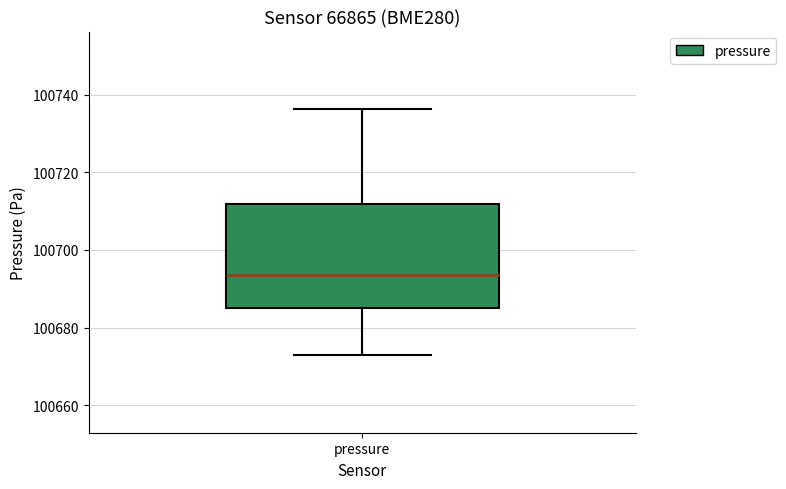

Read this box plot against the y-axis: the position of the median line, the range covered by the box, and the ends of both whiskers. The values are not printed on the chart, so give them approximately, as read against the axis.

median 100694, box 100684 to 100712, whiskers 100672 to 100736